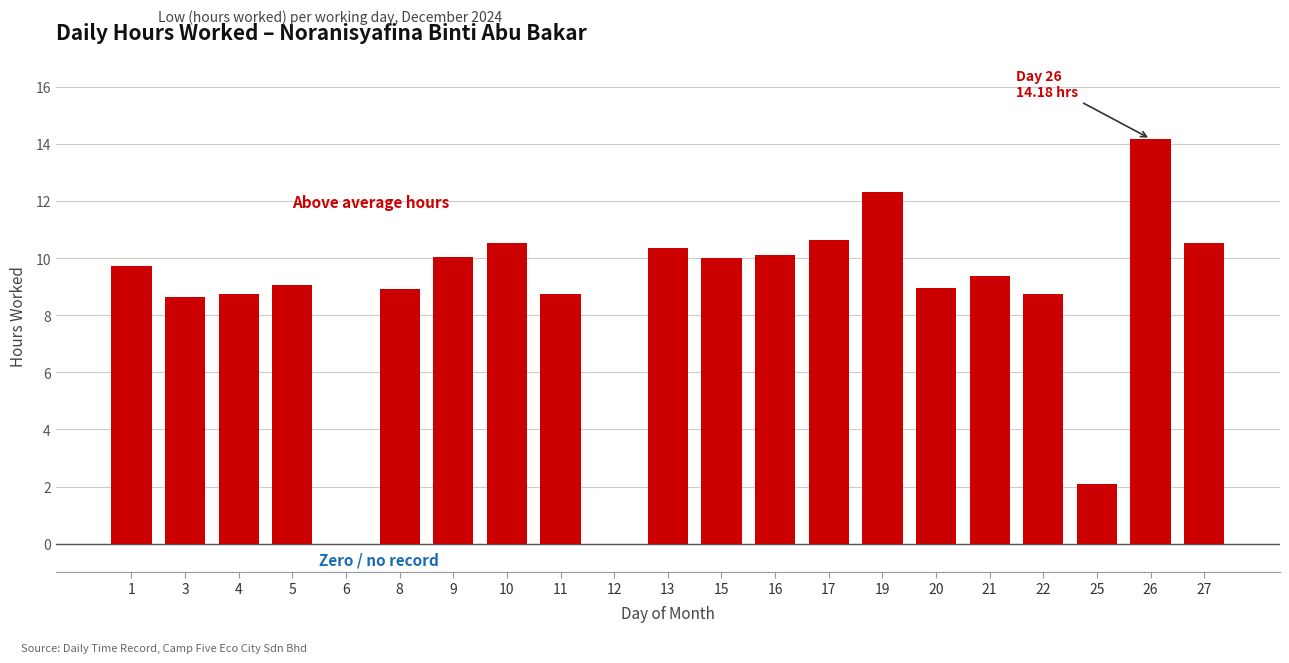

Approximately how many times larger is the value at 5 compared to 16?

0.9